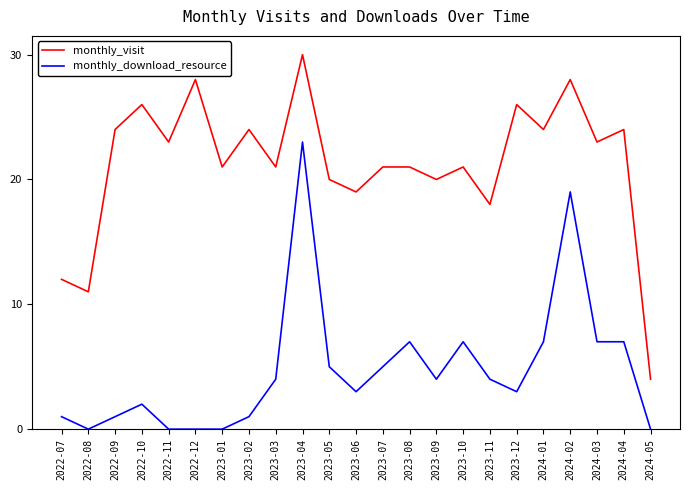

Rank the series at 2023-08 from highest to lowest value.

monthly_visit, monthly_download_resource